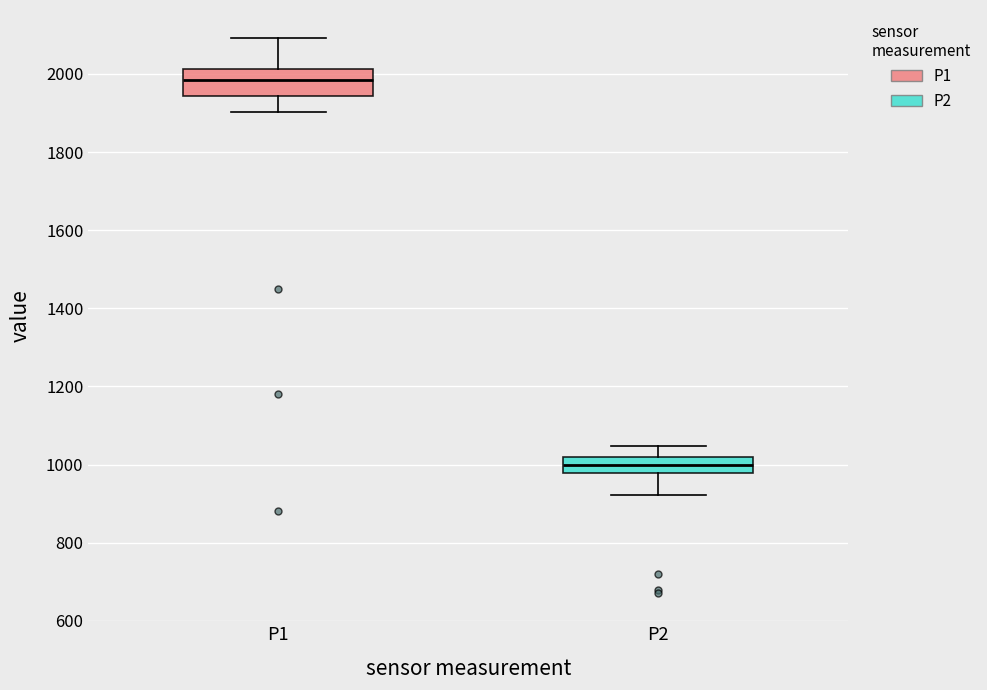

Which box is the tallest, from its lower edge to its upper edge?

P1